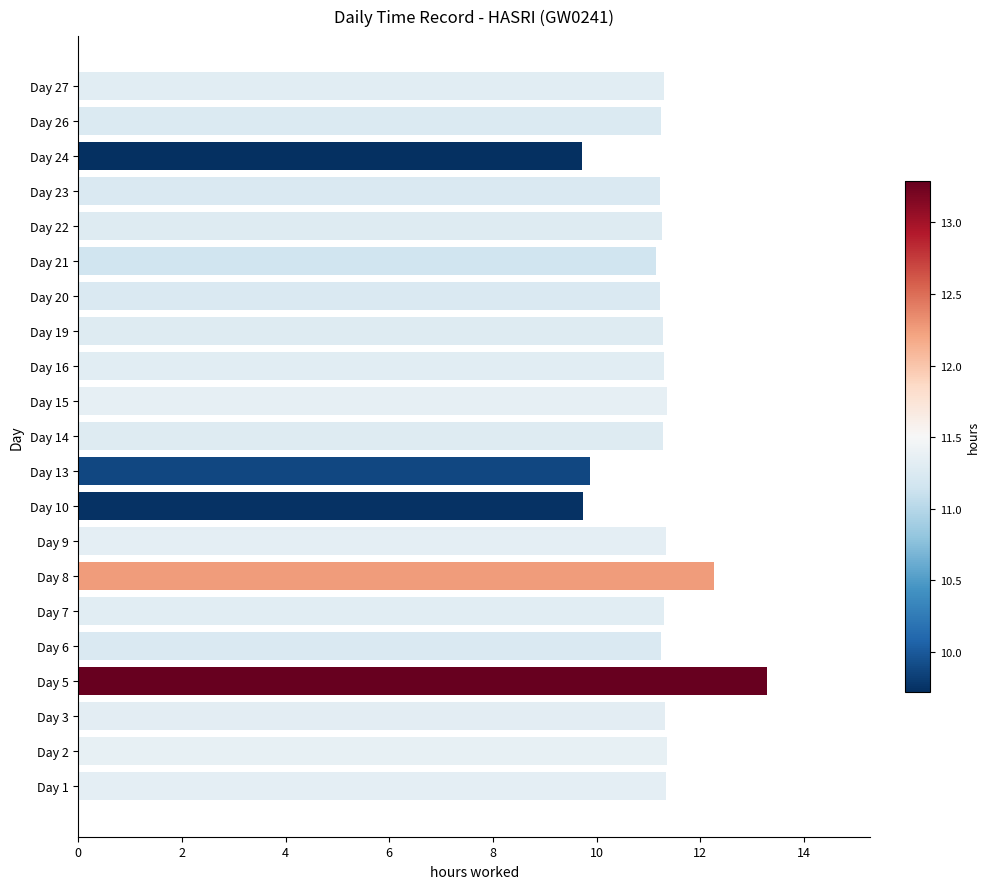

Read the value at Day 16.

11.3